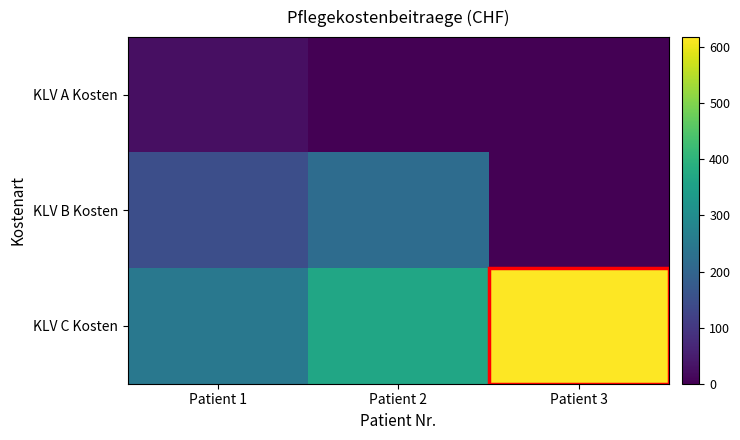

At which category does the chart reach its peak across all series?

Patient 3